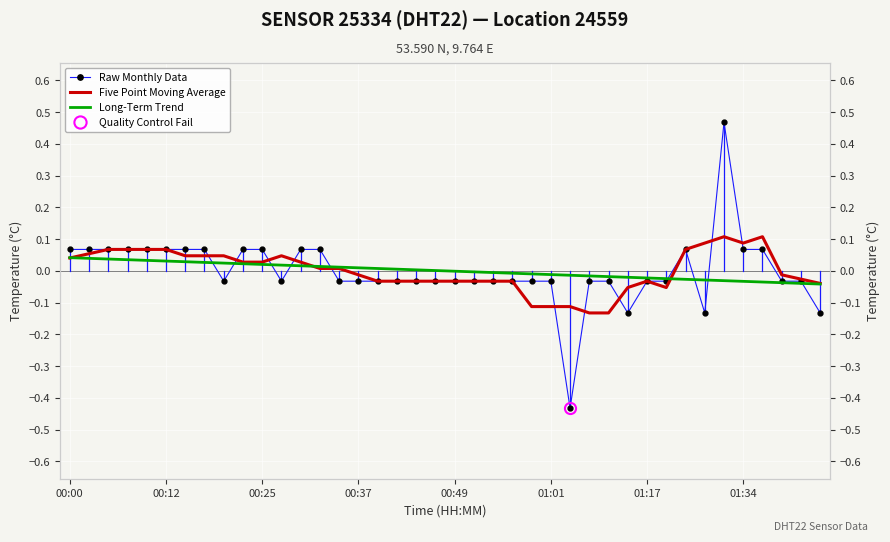

What position from the left is 22?

23